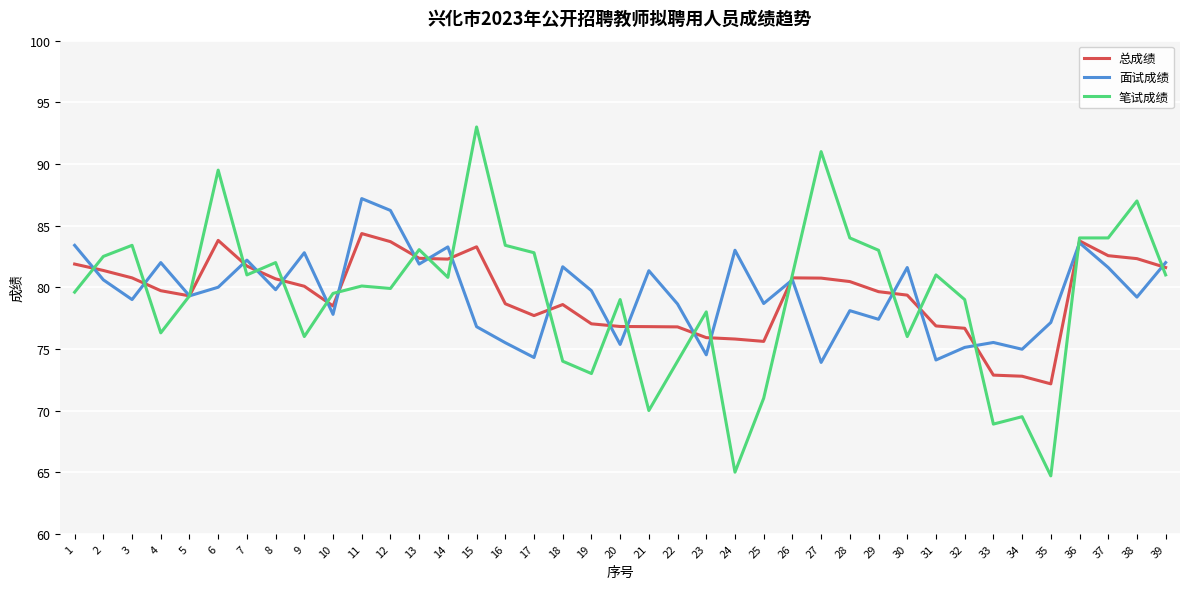

True or false: 总成绩 has more than 1 interior local peaks.

True